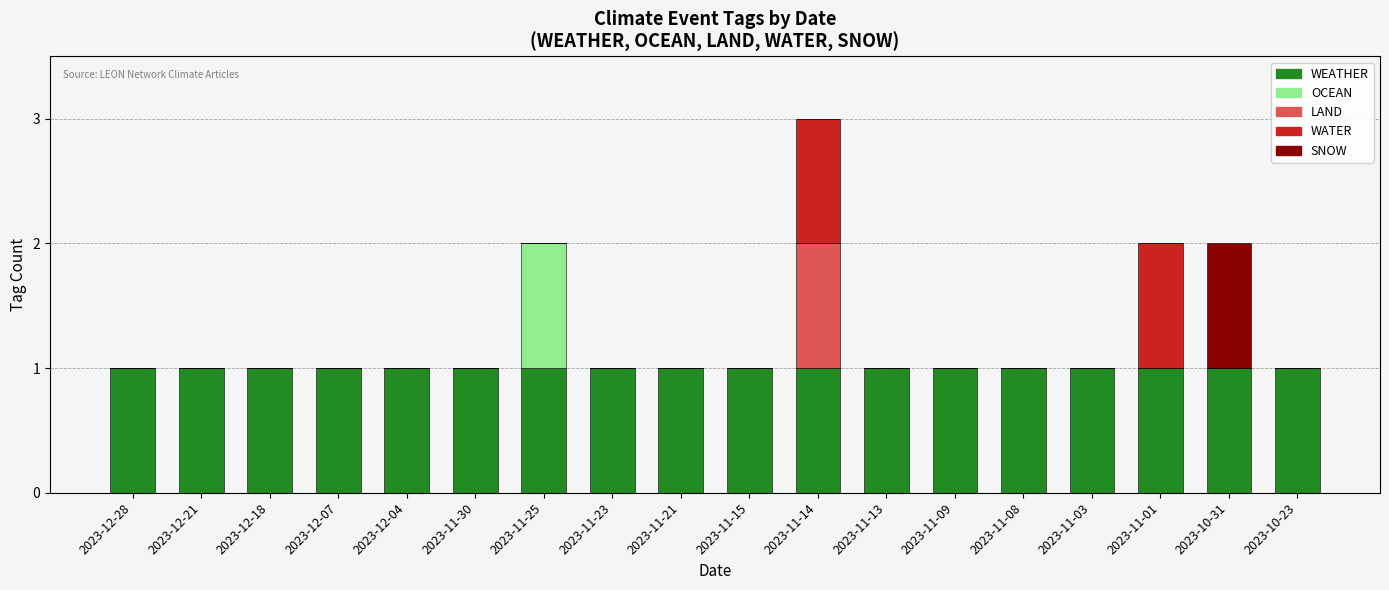

The value of WEATHER at 2023-11-08 is 1. True or false?

True